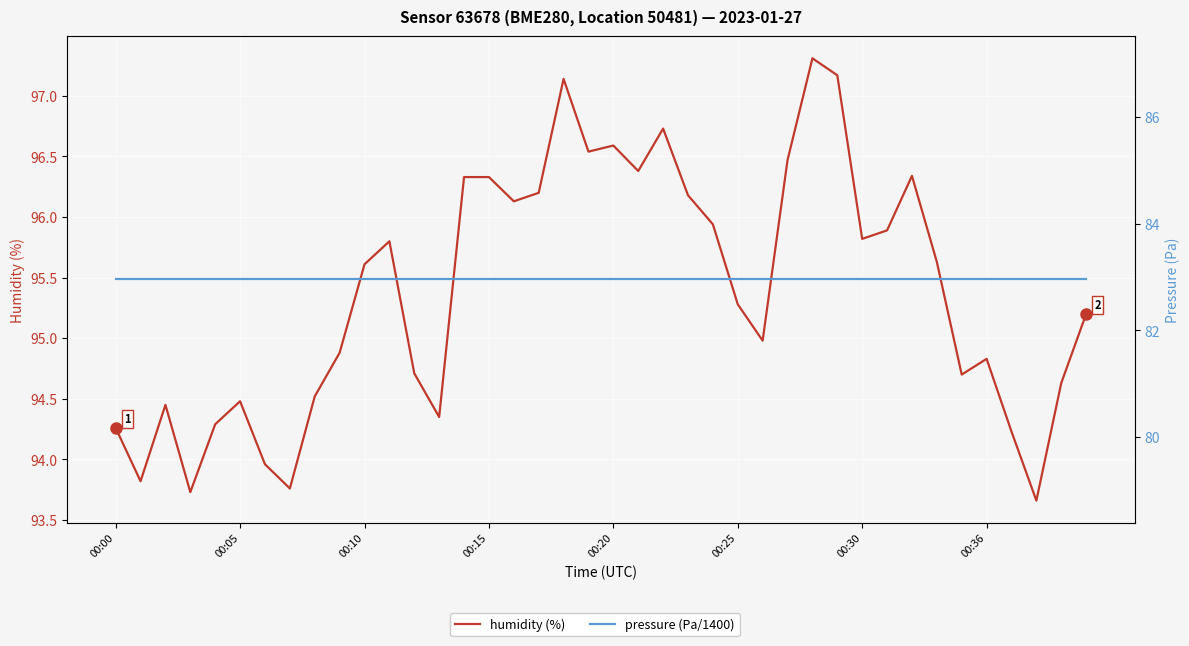

Reading left to right, extract all data points from this chart.

humidity (%): 94.3	93.8	94.5	93.7	94.3	94.5	94.0	93.8	94.5	94.9	95.6	95.8	94.7	94.3	96.3	96.3	96.1	96.2	97.1	96.5	96.6	96.4	96.7	96.2	95.9	95.3	95.0	96.5	97.3	97.2	95.8	95.9	96.3	95.6	94.7	94.8	94.2	93.7	94.6	95.2
pressure (Pa/1400): 83.0	83.0	83.0	83.0	83.0	83.0	83.0	83.0	83.0	83.0	83.0	83.0	83.0	83.0	83.0	83.0	83.0	83.0	83.0	83.0	83.0	83.0	83.0	83.0	83.0	83.0	83.0	83.0	83.0	83.0	83.0	83.0	83.0	83.0	83.0	83.0	83.0	83.0	83.0	83.0